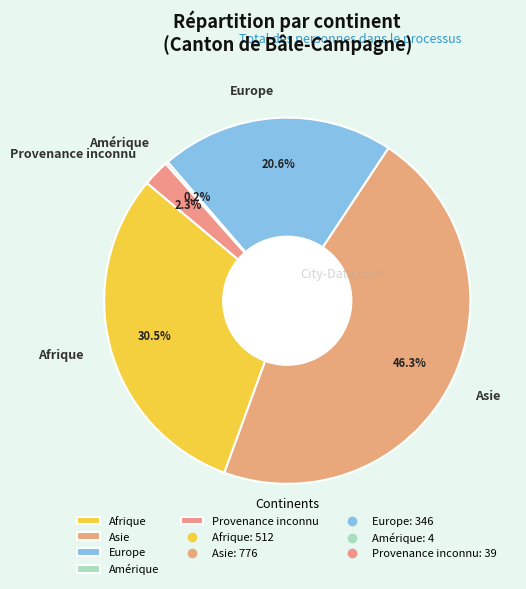

What percentage is NOT represented by Europe?

79.4%